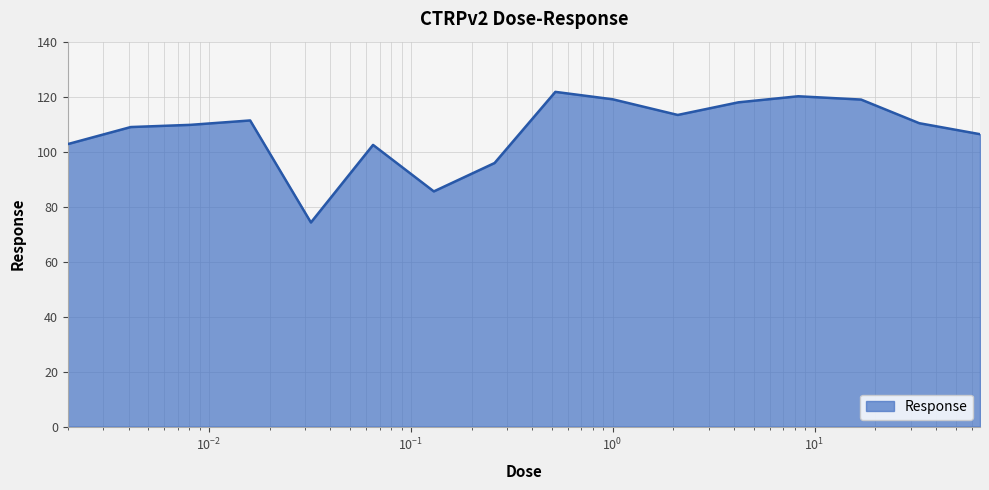

What is the difference between the maximum and minimum values?

47.5